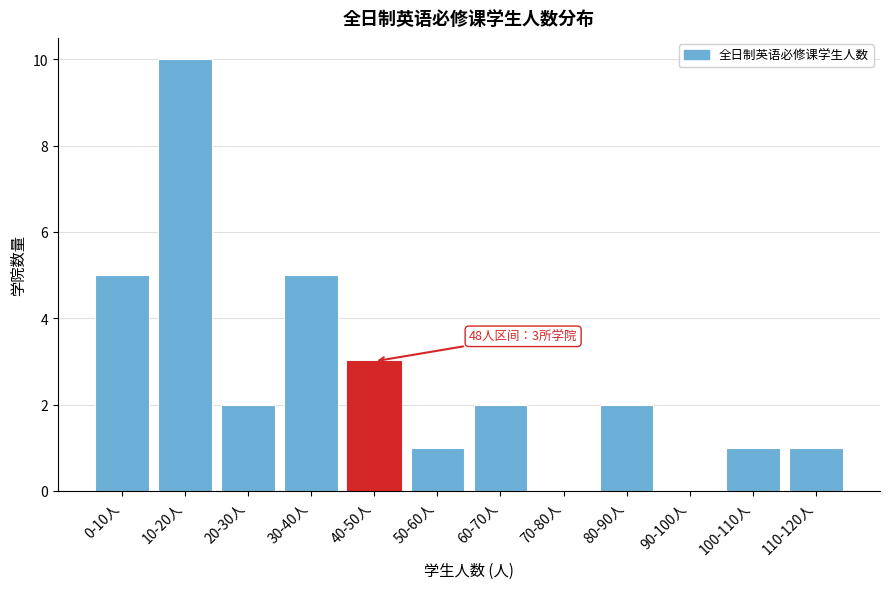

Reading left to right, what are all the values shown in this chart?

0-10人=5	10-20人=10	20-30人=2	30-40人=5	40-50人=3	50-60人=1	60-70人=2	70-80人=0	80-90人=2	90-100人=0	100-110人=1	110-120人=1